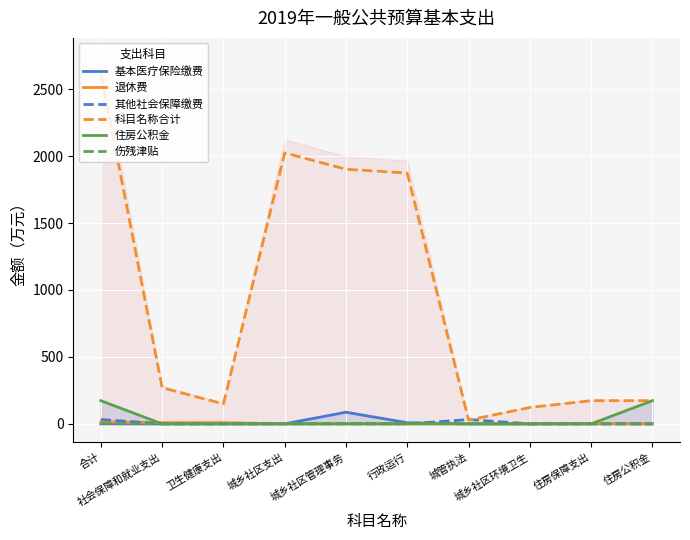

What is the label of the 10th point from the right?

合计